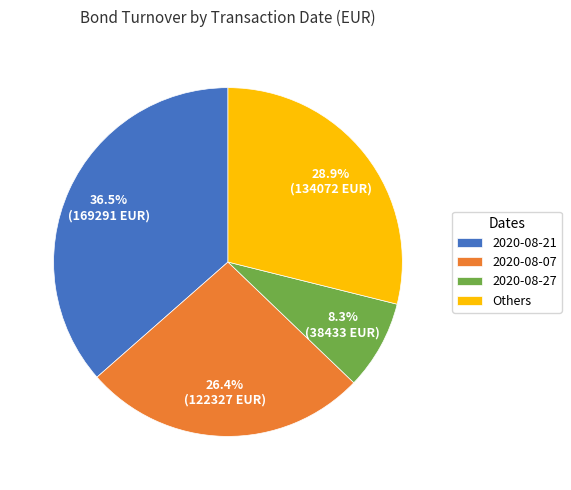

Rank the categories by value from highest to lowest.

2020-08-21, Others, 2020-08-07, 2020-08-27